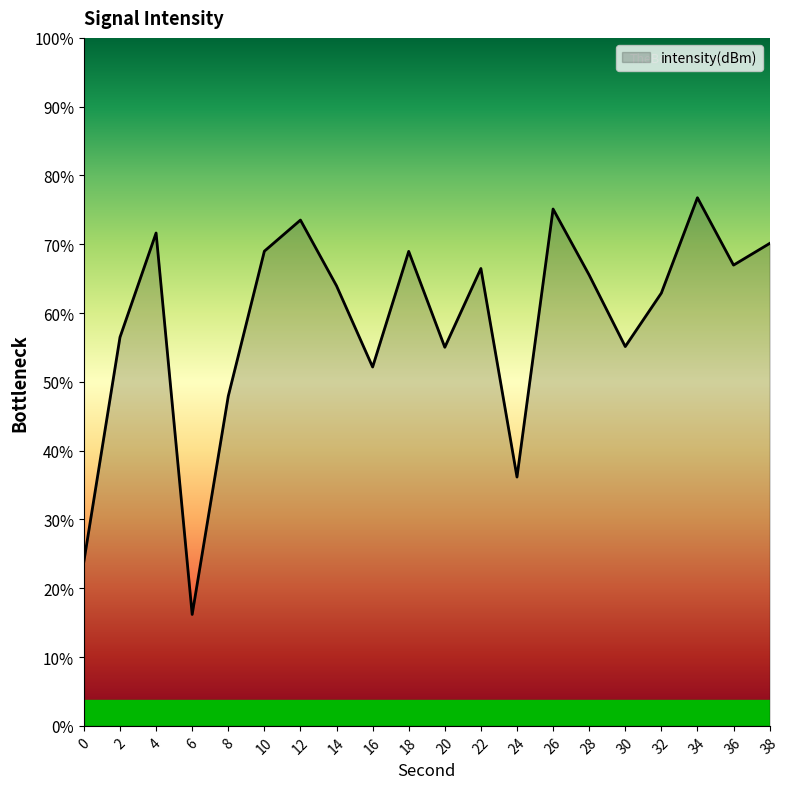

How many lines are shown in the chart?

1